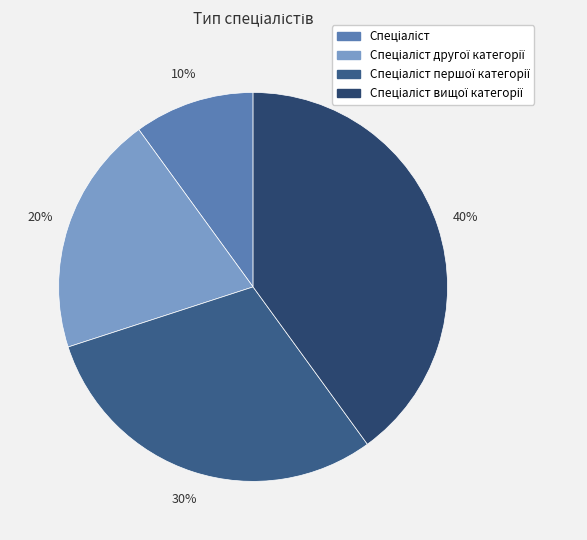

Does any single category account for the majority?

No